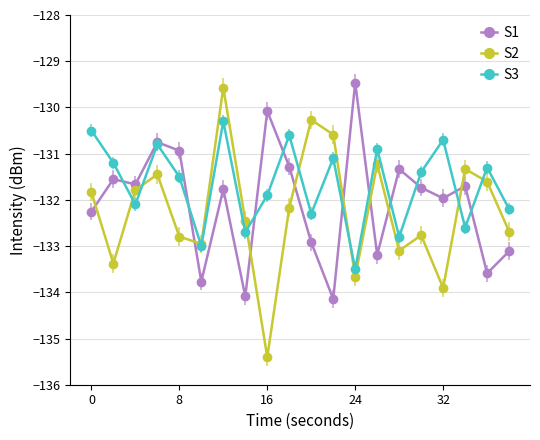

Which series ends up on top after the final intersection of S2 and S1?

S2